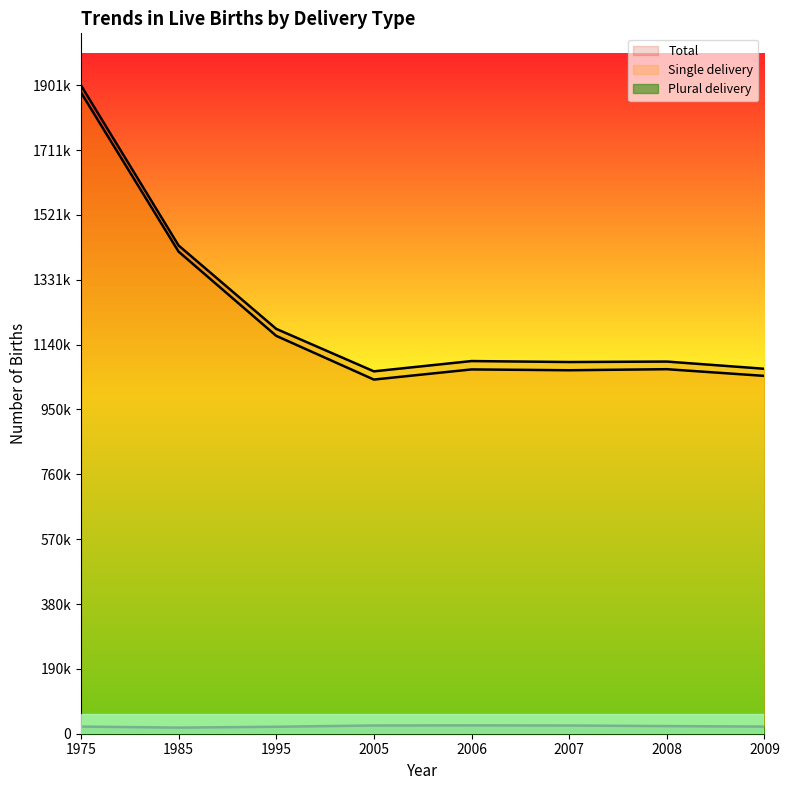

Which series has the largest total across all categories?

Total